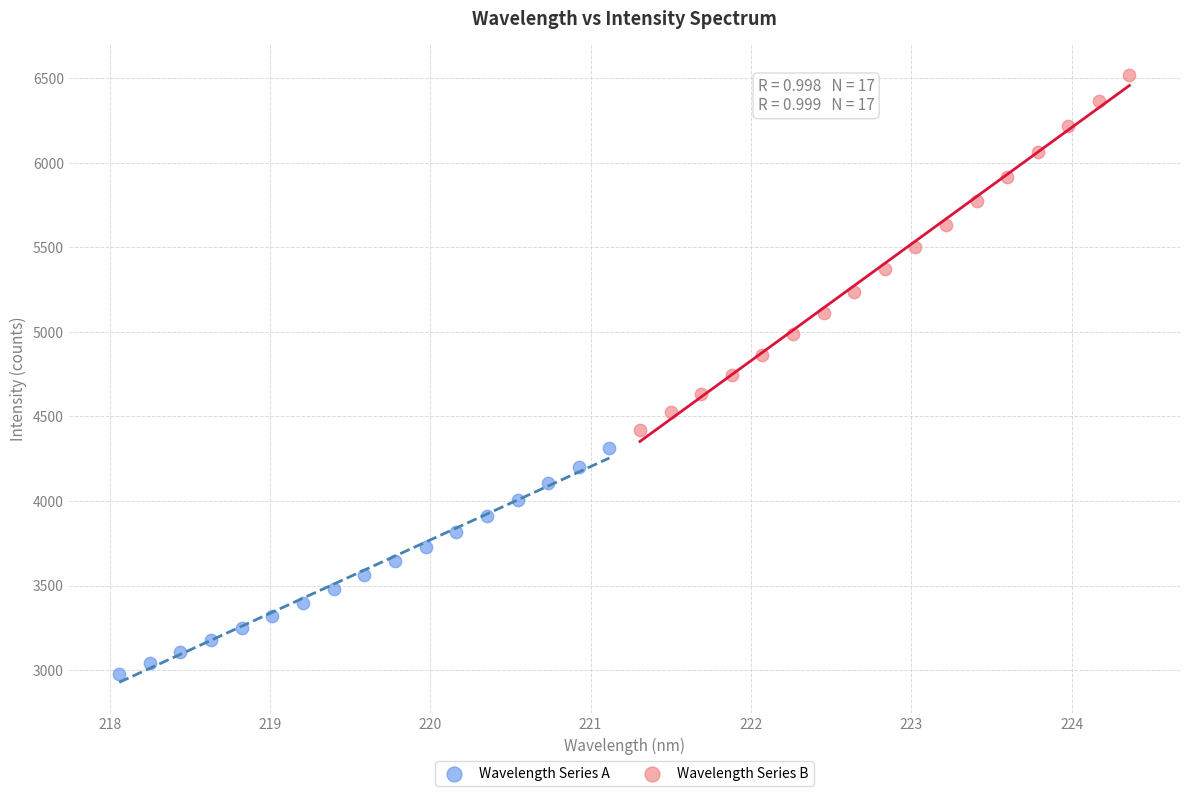

What are all the series names shown in the legend?

Wavelength Series A, Wavelength Series B